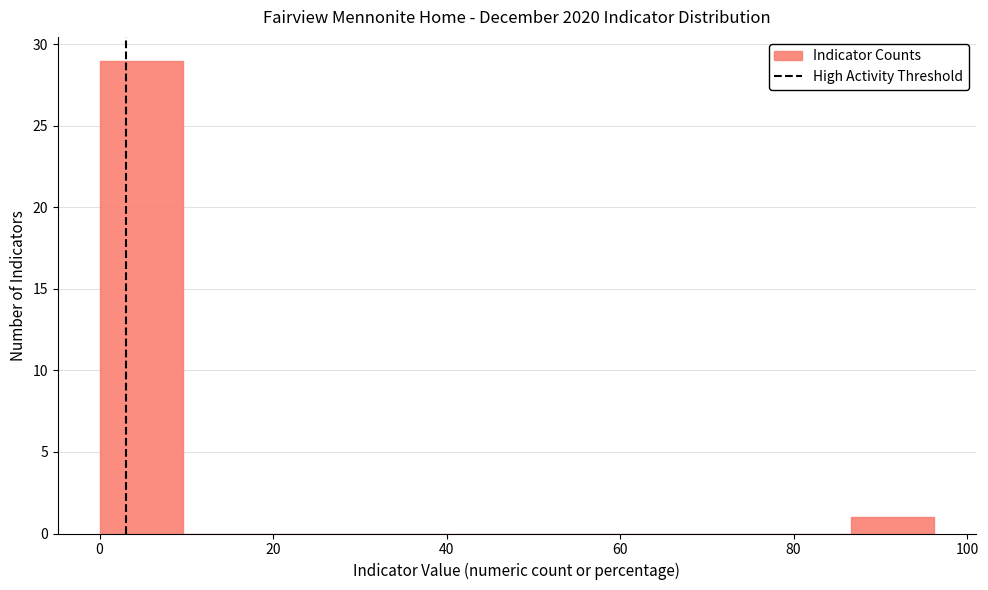

Reading left to right, list every bar in this chart as the range it spans on the x-axis followed by its height. Neither the bar edges nor the heights are printed on the chart, so give them approximately, as read against the axes.

0 to 10: 29
10 to 20: 0
20 to 28: 0
28 to 38: 0
38 to 48: 0
48 to 58: 0
58 to 68: 0
68 to 76: 0
76 to 86: 0
86 to 96: 1